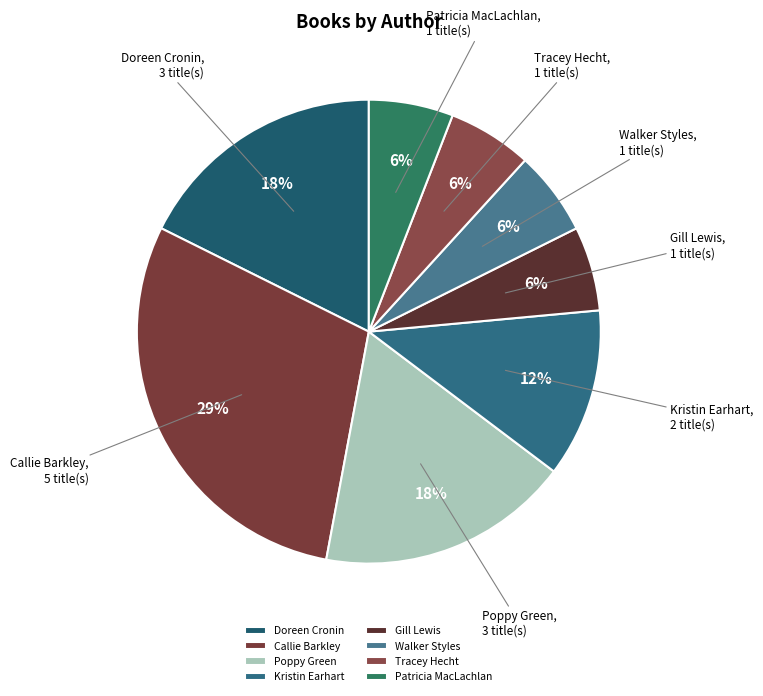

Approximately how many times larger is the value at Walker Styles compared to Tracey Hecht?

1.0